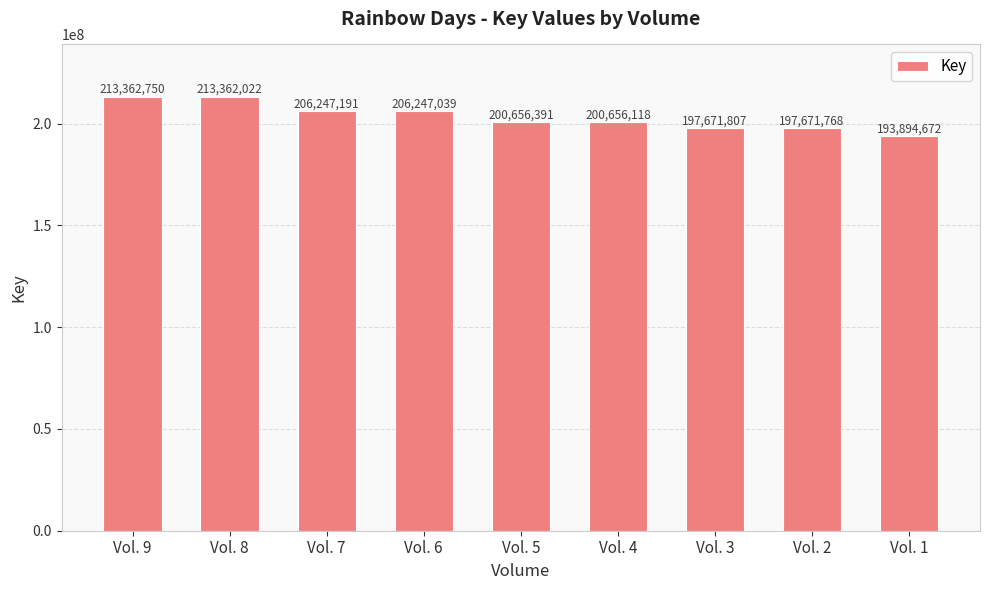

Reading left to right, extract all data points from this chart.

Vol. 9=213362750	Vol. 8=213362022	Vol. 7=206247191	Vol. 6=206247039	Vol. 5=200656391	Vol. 4=200656118	Vol. 3=197671807	Vol. 2=197671768	Vol. 1=193894672